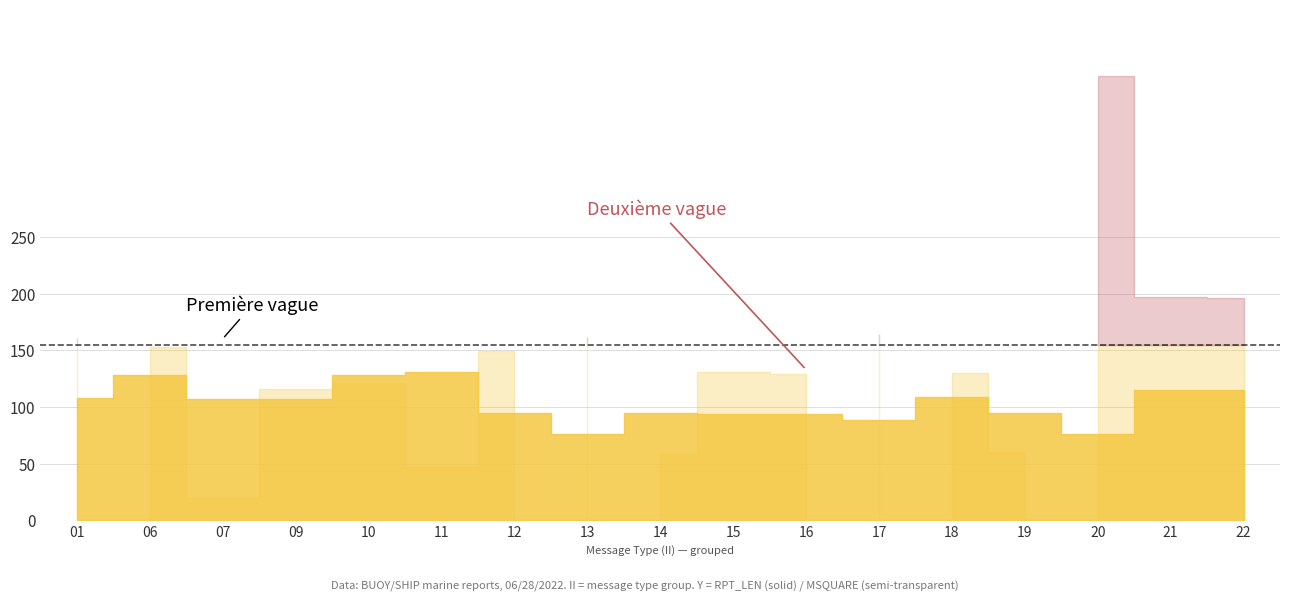

What is the difference between the maximum and second lowest values in the MSQUARE series?

345